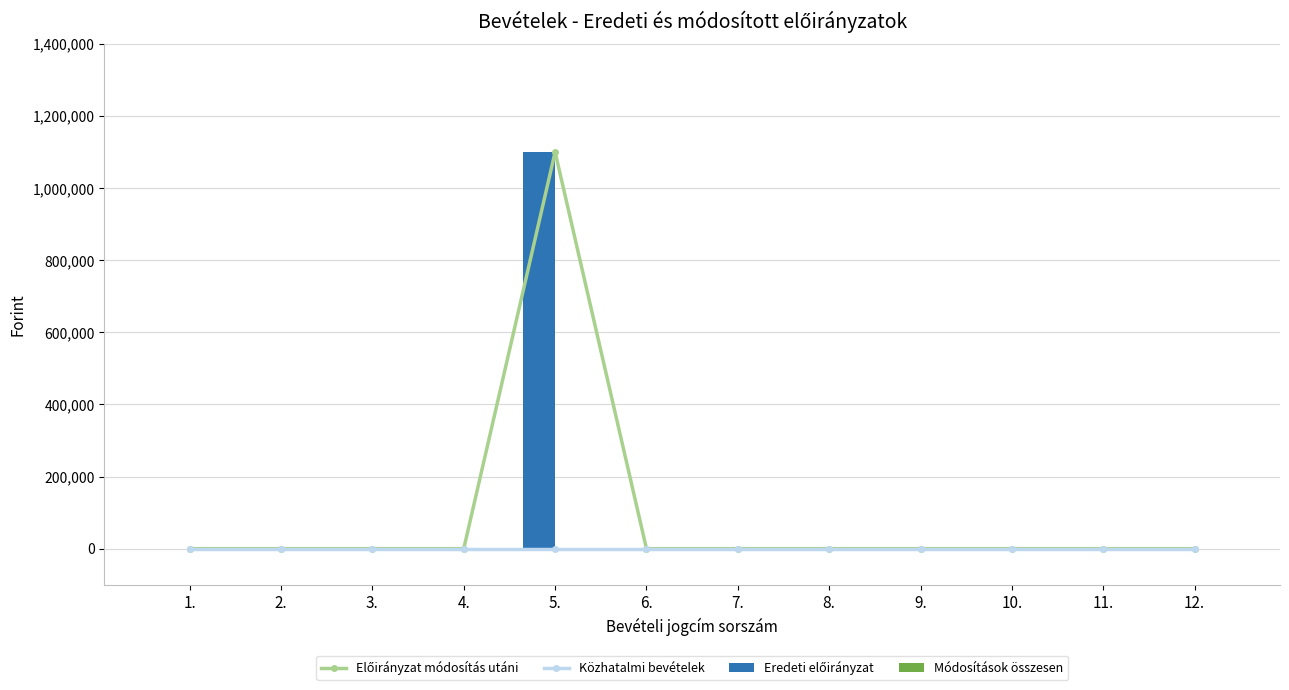

How many series are shown in this chart?

4